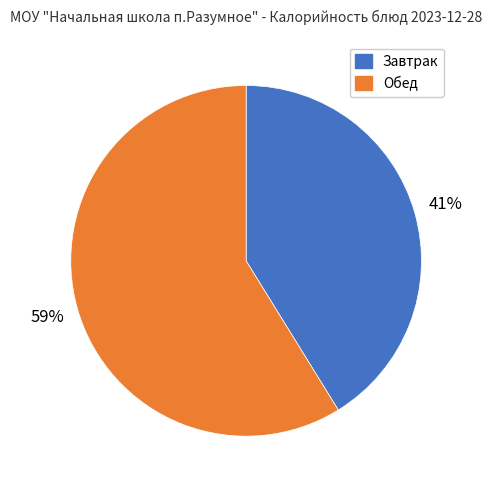

To the nearest percent, what is the difference between the largest and smallest slice percentages?

18%